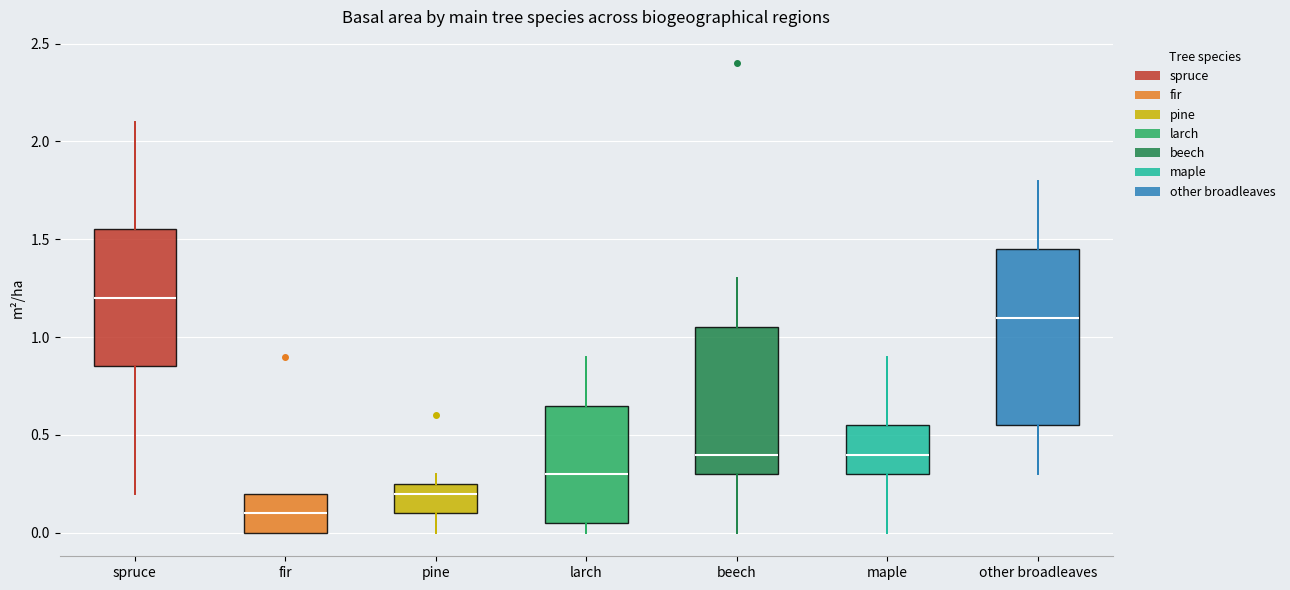

Where is the upper edge of the box for maple on the y-axis? The values are not printed on the chart, so give them approximately, as read against the axis.

0.55